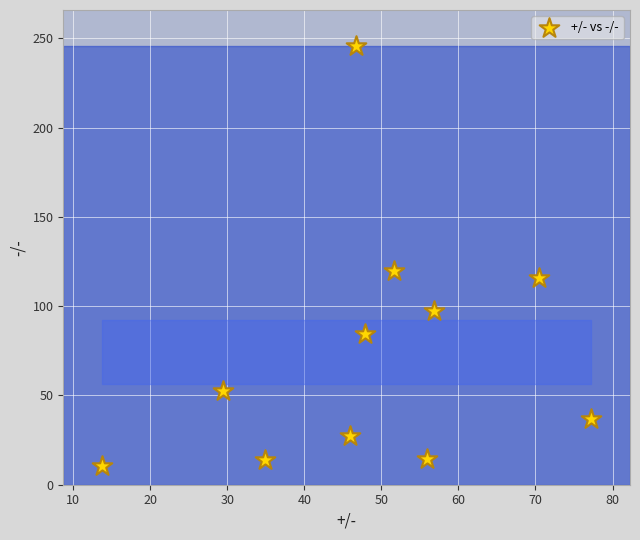

What is the average X value?

48.2